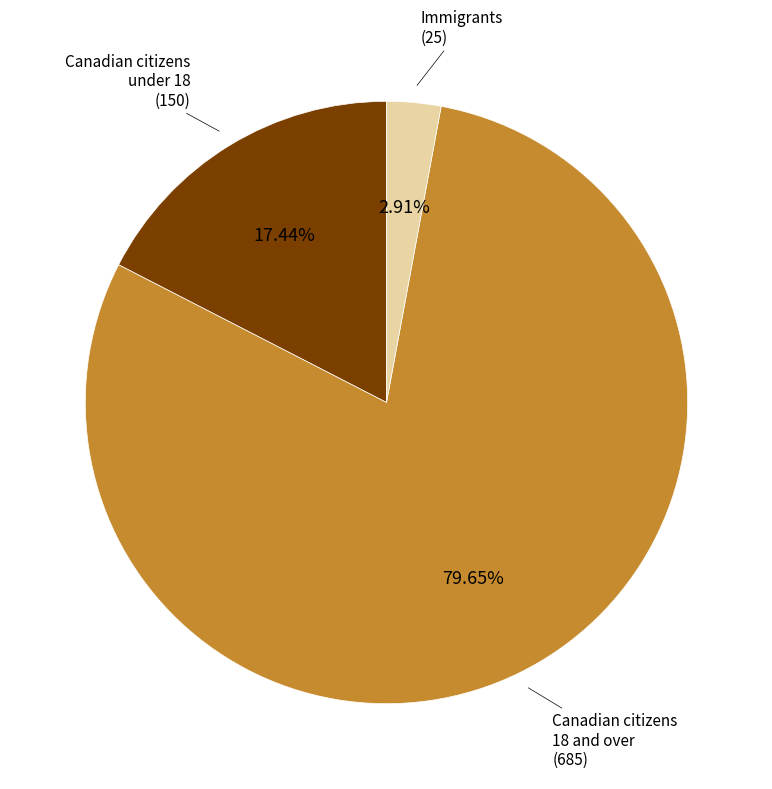

What is the ratio of the value at Canadian citizens 18 and over (685) to the value at Immigrants (25)?

27.4